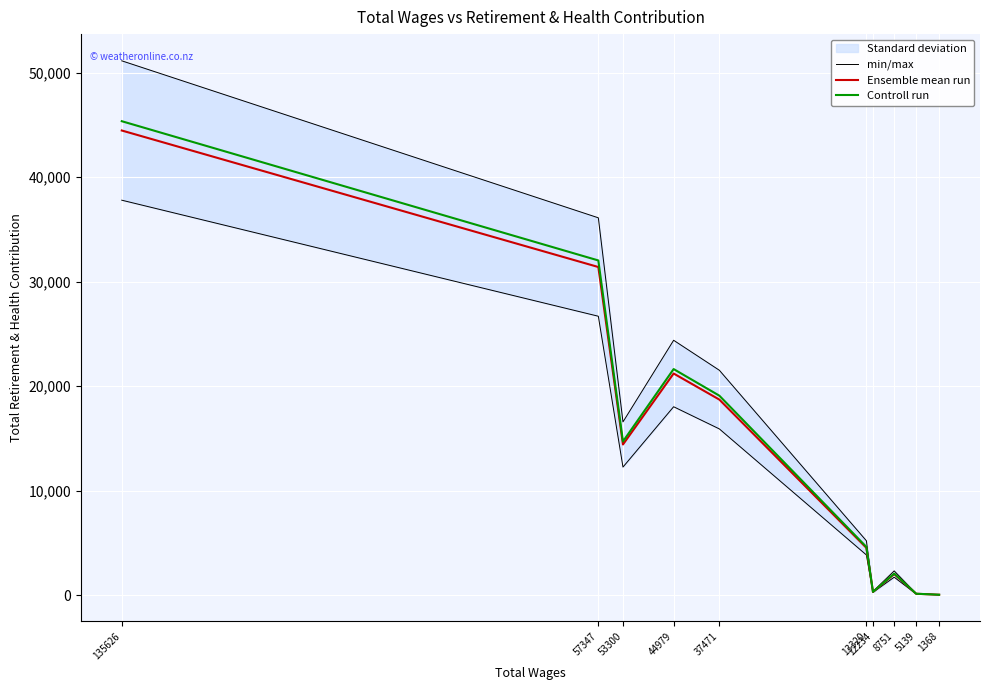

True or false: min/max and Ensemble mean run cross at least once.

False